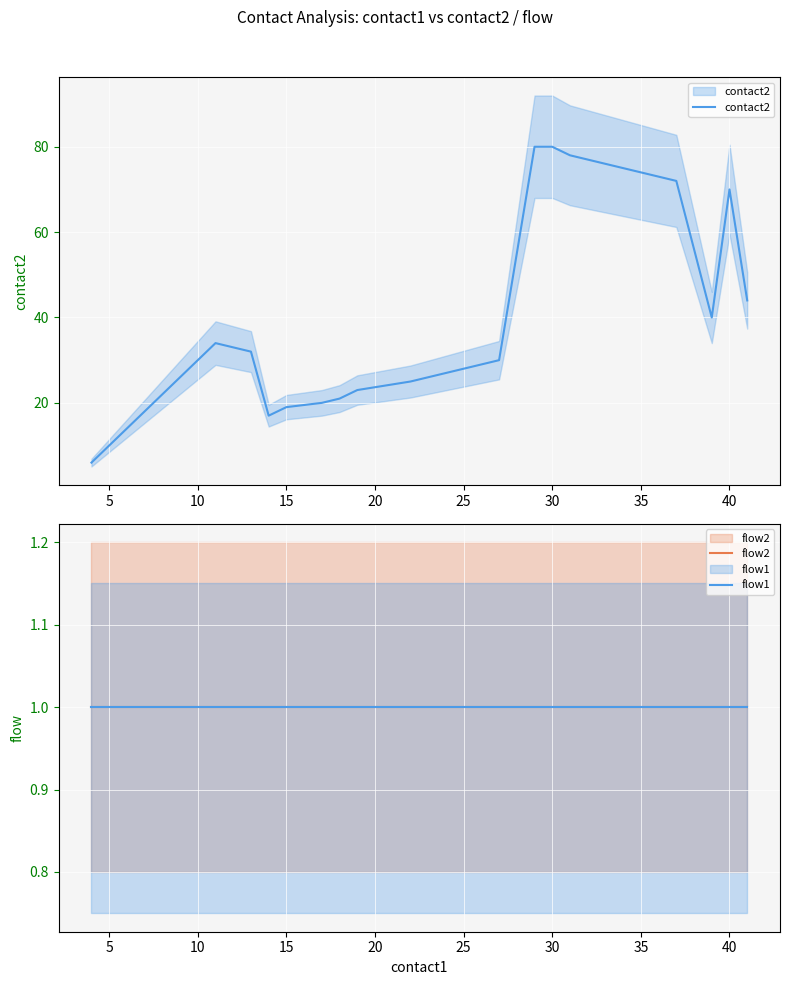

True or false: contact2 and flow1 intersect in this chart.

False